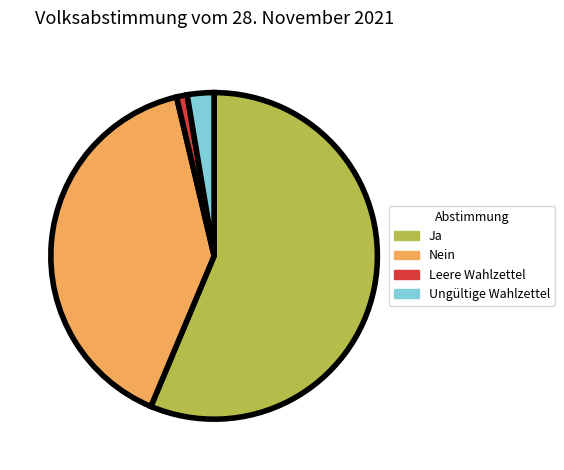

Combined, do Nein and Ungültige Wahlzettel account for over 50%?

No